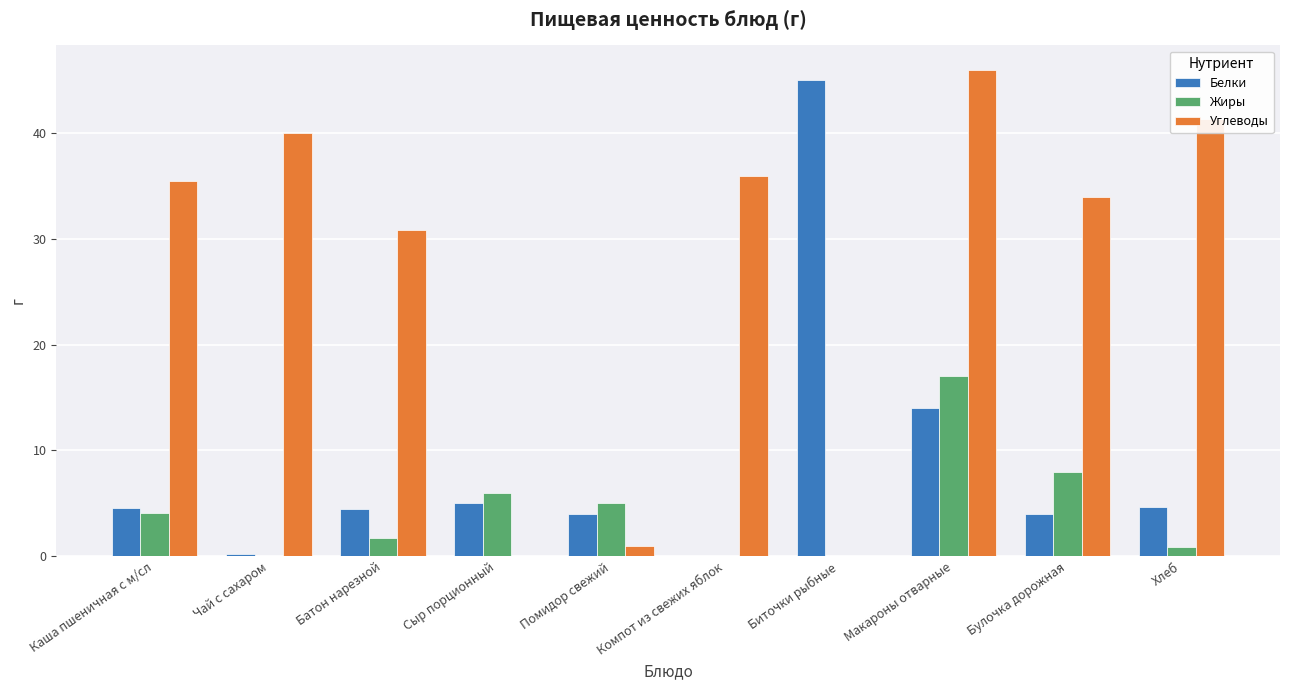

At which label does Углеводы first exceed 35?

Каша пшеничная с м/сл